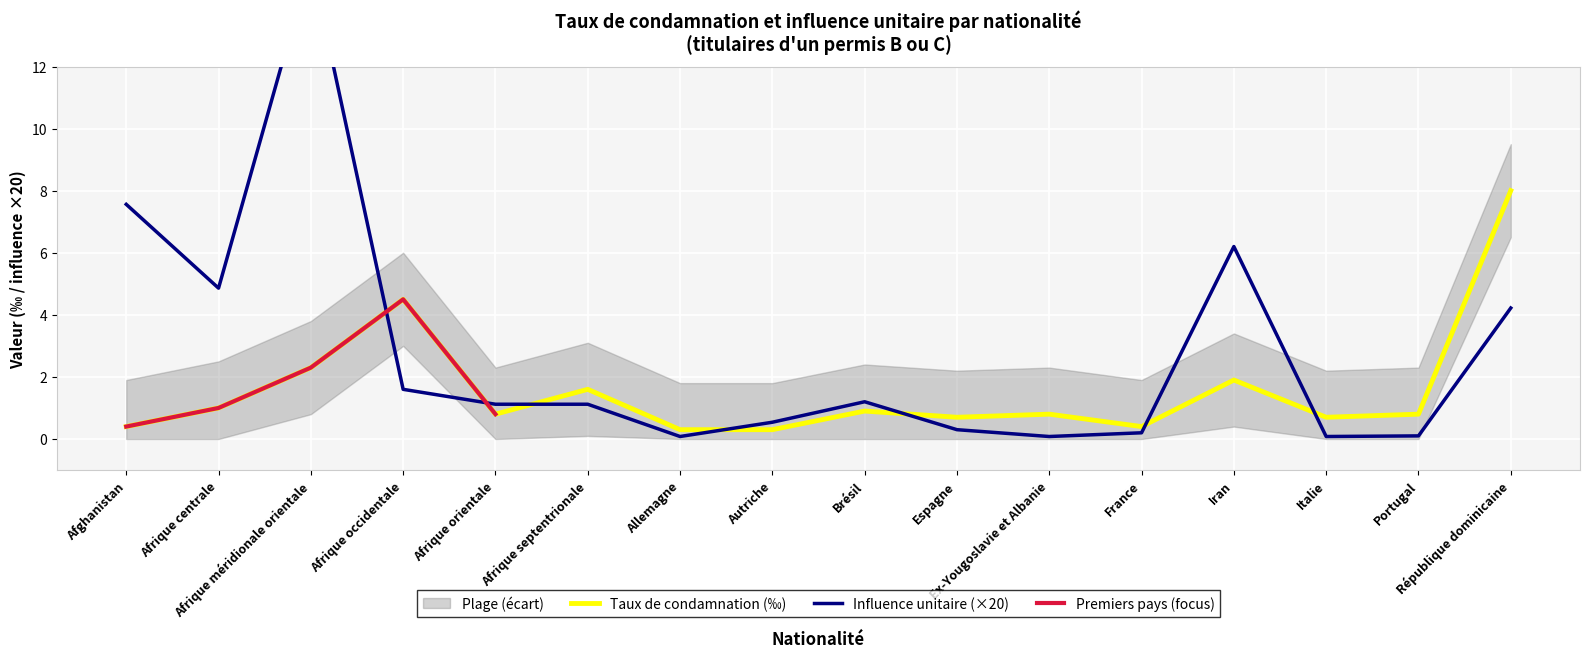

What is the lowest value of the Taux de condamnation (‰) series?

0.3